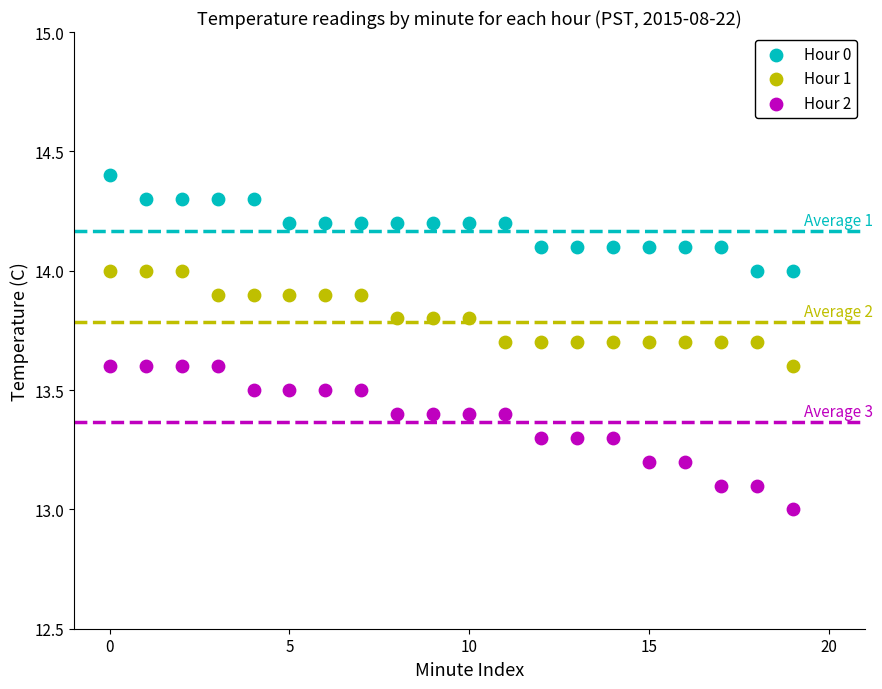

What are all the series names shown in the legend?

Hour 0, Hour 1, Hour 2